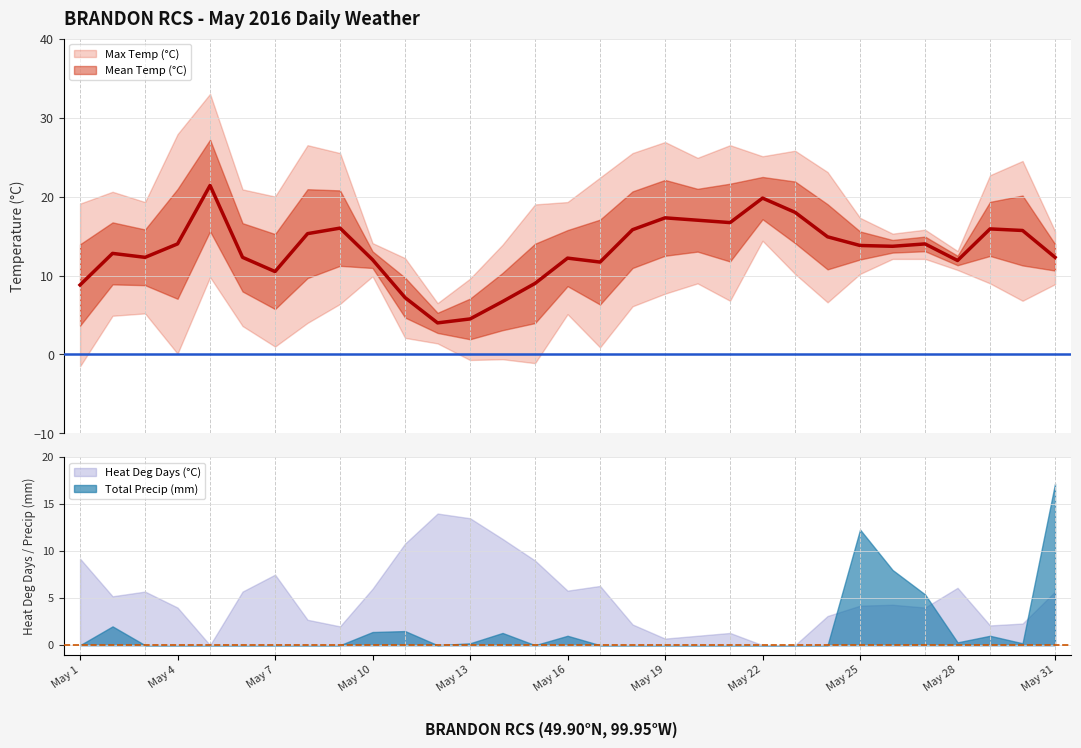

Which series has the largest total across all categories?

max_temp